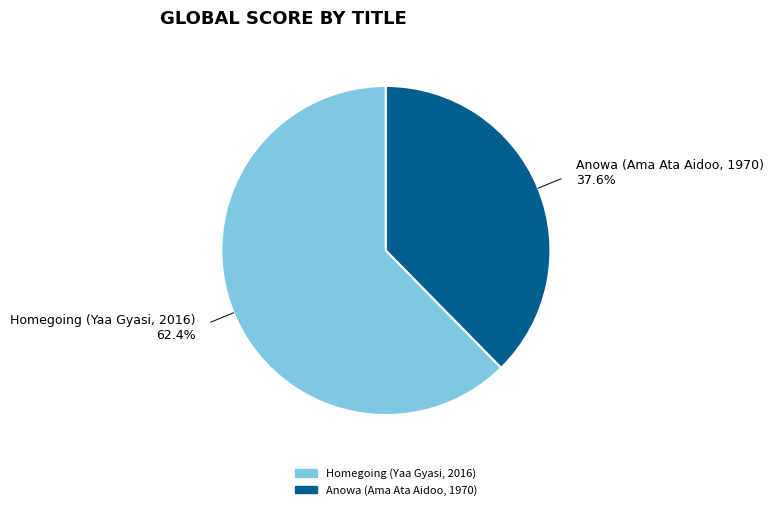

Count the number of slices in the pie.

2